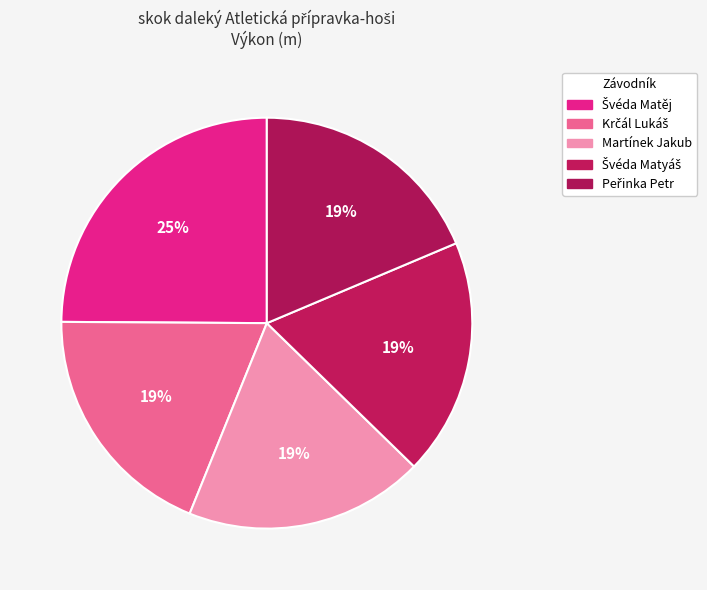

How many slices are in this pie chart?

5